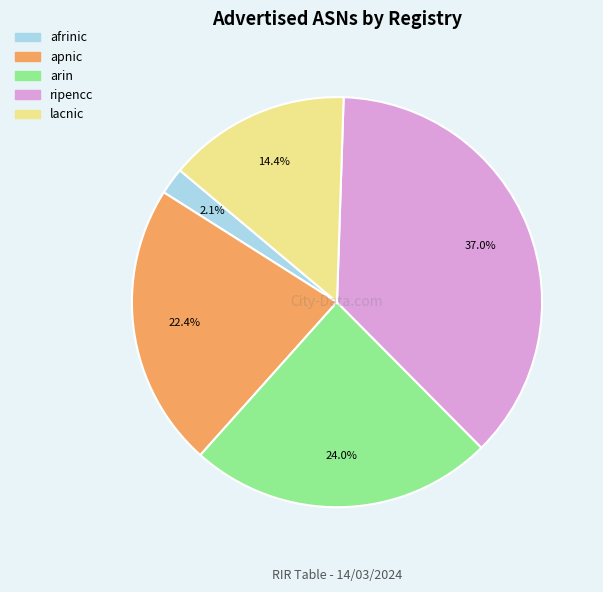

Is there a majority slice in this chart?

No